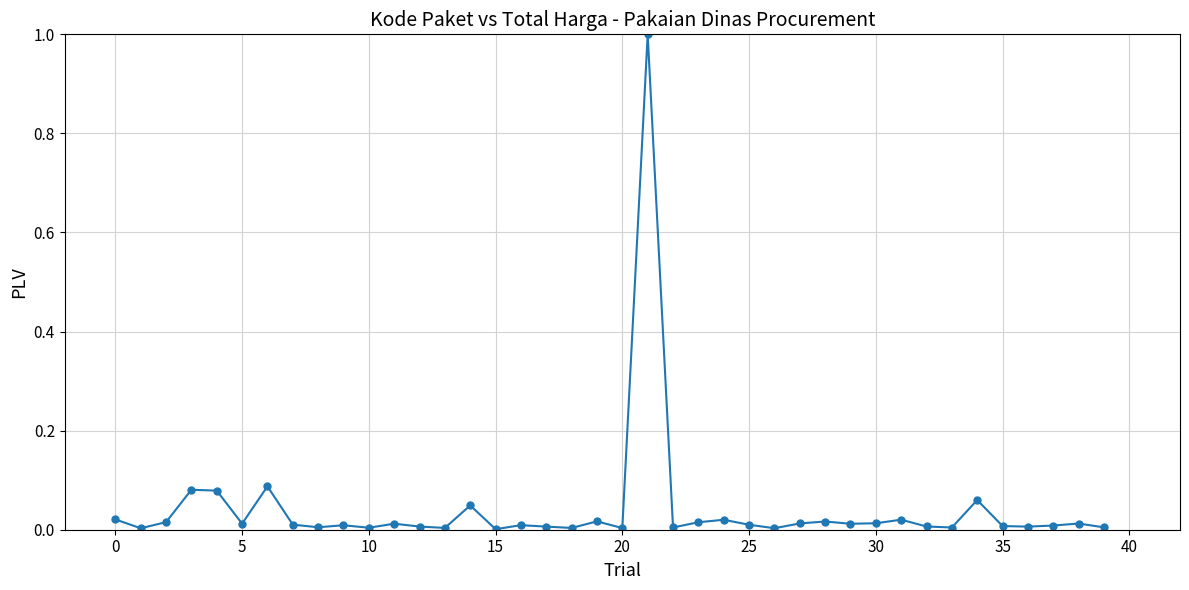

What is the greatest value displayed?

1.0